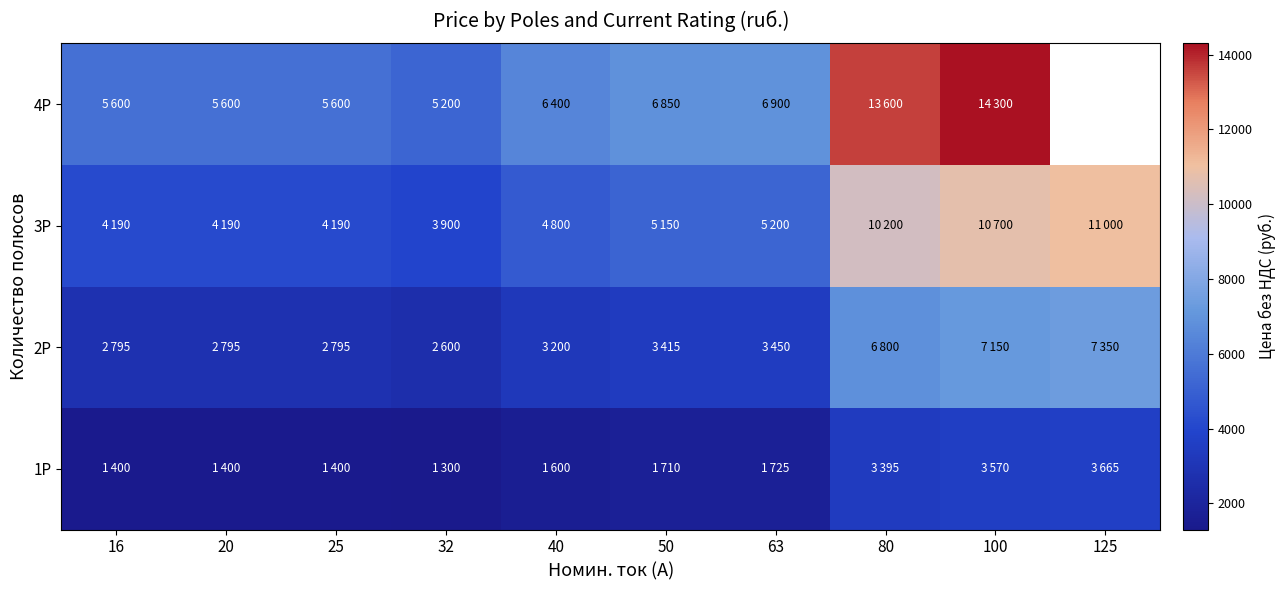

Which label corresponds to the smallest value in the chart?

32